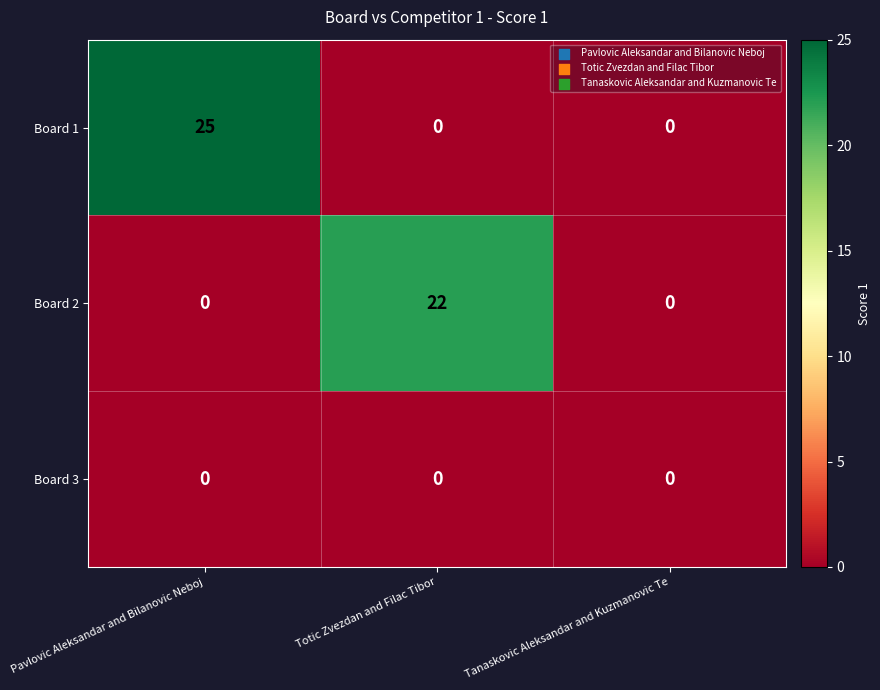

At how many categories does at least one series exceed 14?

2